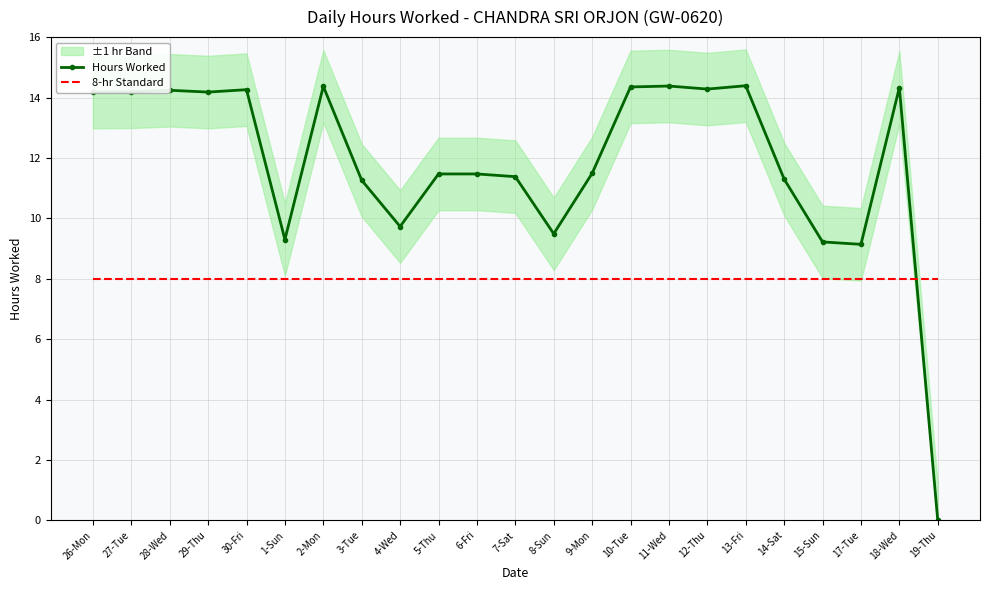

Reading left to right, list all the values displayed in this chart.

Hours Worked: 14.2	14.2	14.2	14.2	14.3	9.3	14.4	11.3	9.7	11.5	11.5	11.4	9.5	11.5	14.3	14.4	14.3	14.4	11.3	9.2	9.1	14.3	0.0
8-hr Standard: 8.0	8.0	8.0	8.0	8.0	8.0	8.0	8.0	8.0	8.0	8.0	8.0	8.0	8.0	8.0	8.0	8.0	8.0	8.0	8.0	8.0	8.0	8.0